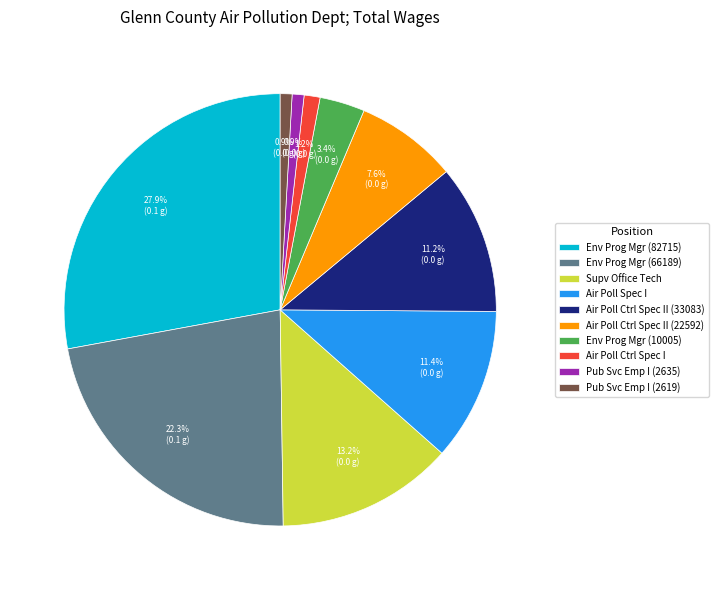

Combined, what portion of the pie is Air Poll Ctrl Spec I and Env Prog Mgr (10005)?

4.6%